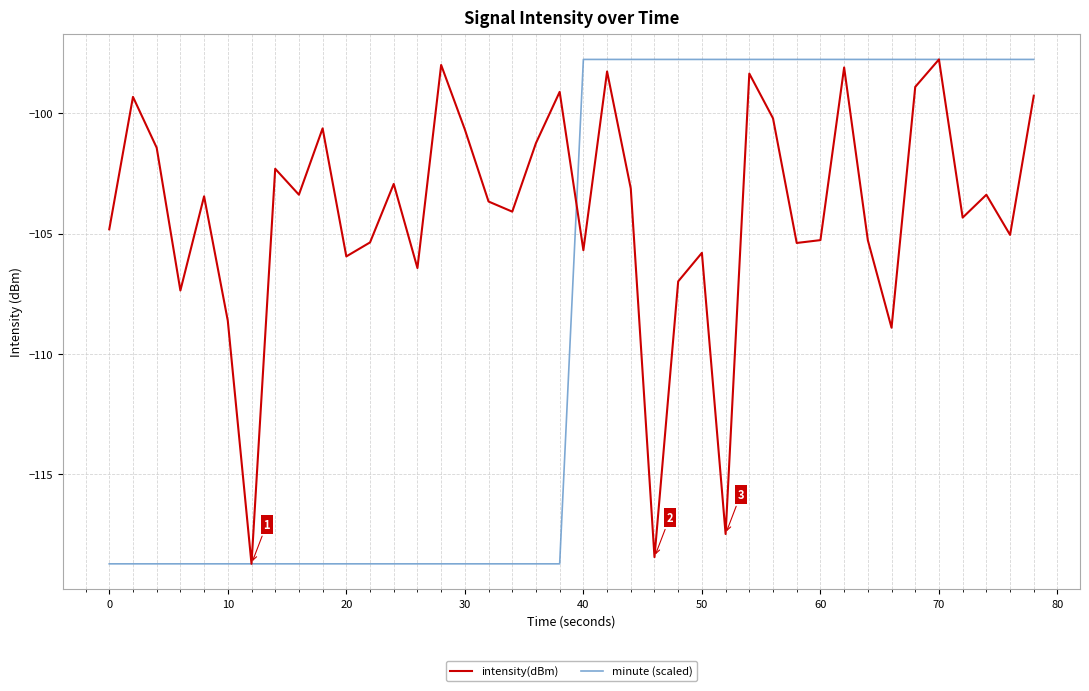

What is the maximum value for intensity(dBm)?

-97.8